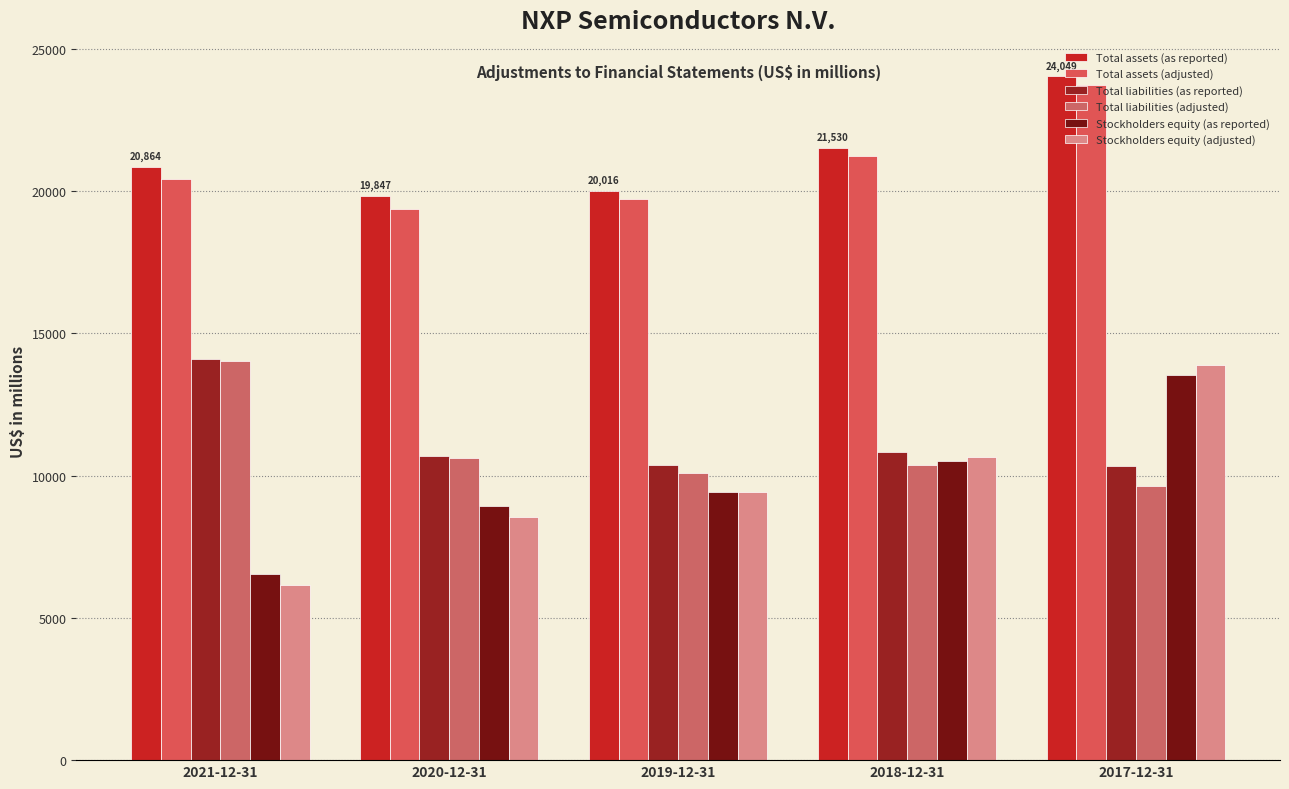

What value does the Stockholders equity (adjusted) series have at 2020-12-31, to the nearest 100?

8600